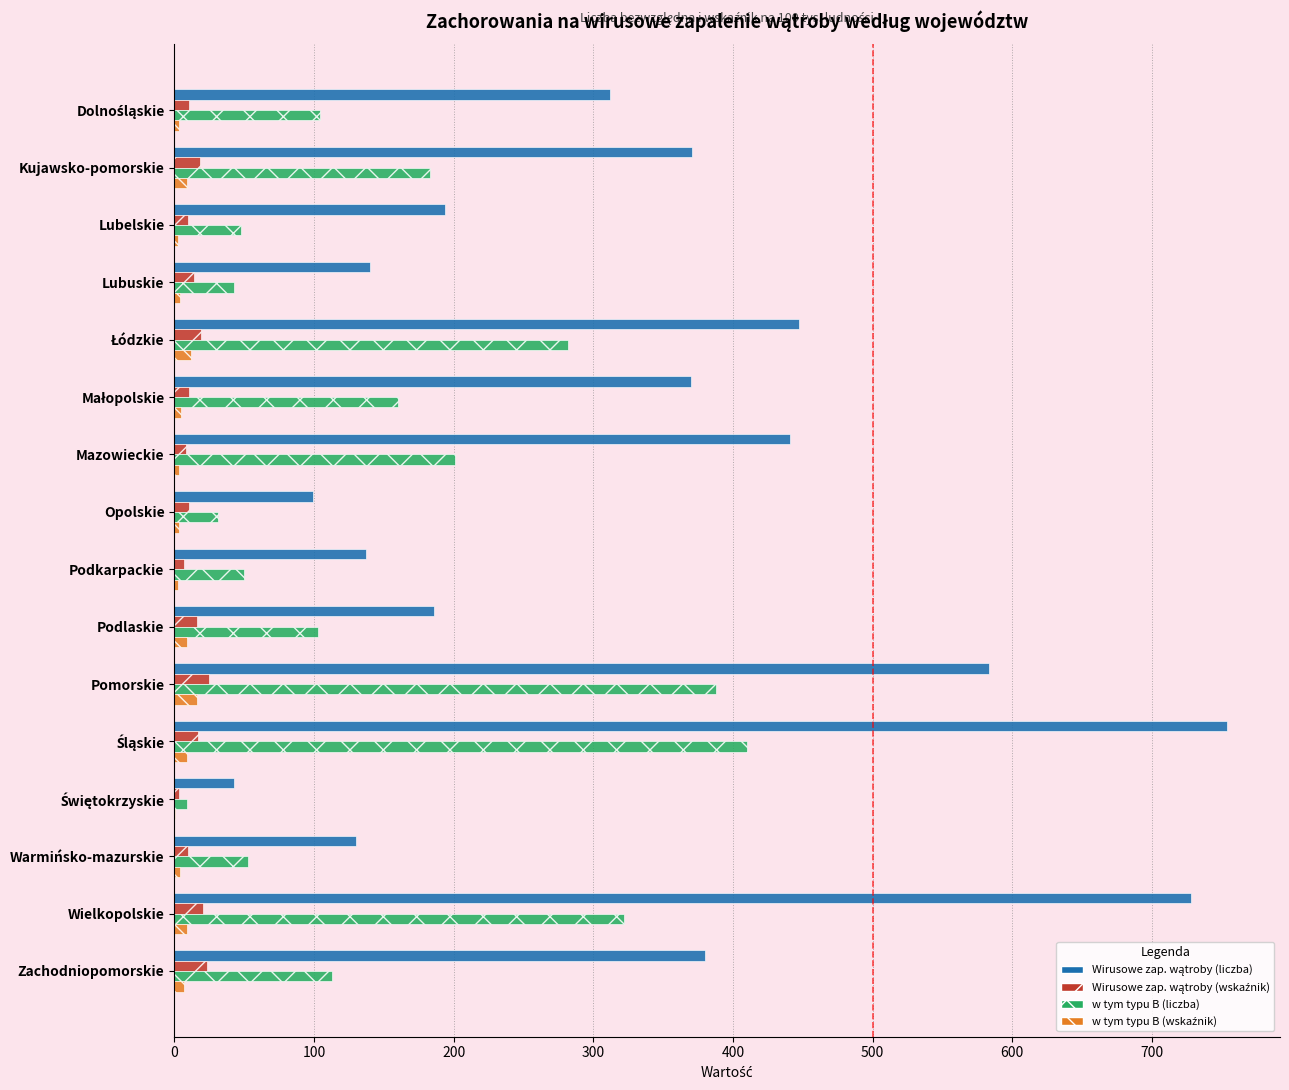

The value of w tym typu B (liczba) at Kujawsko-pomorskie is 287.2. True or false?

False